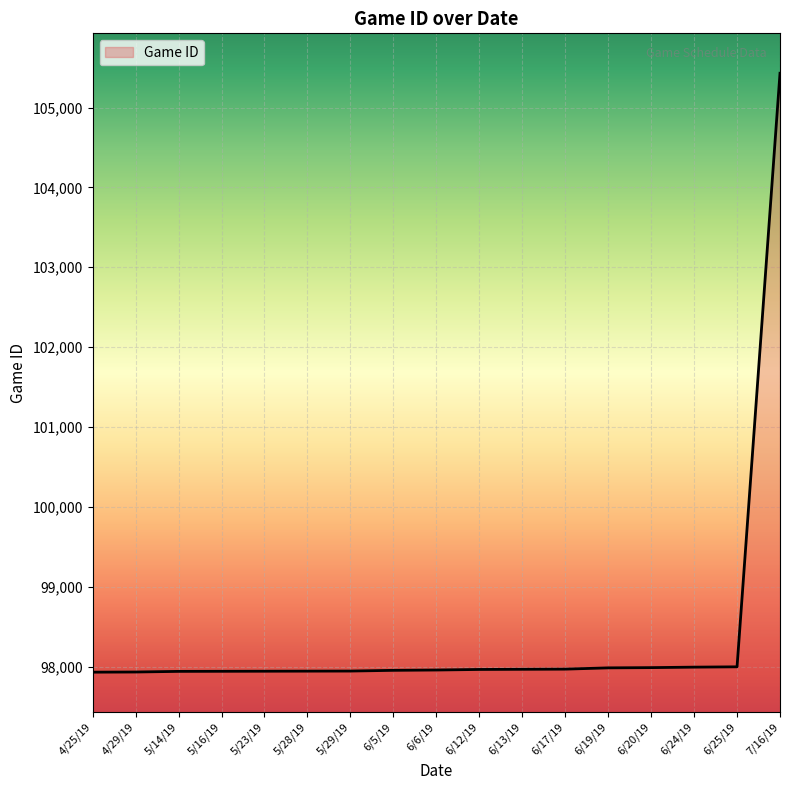

The value at 6/5/19 is 97952. True or false?

True